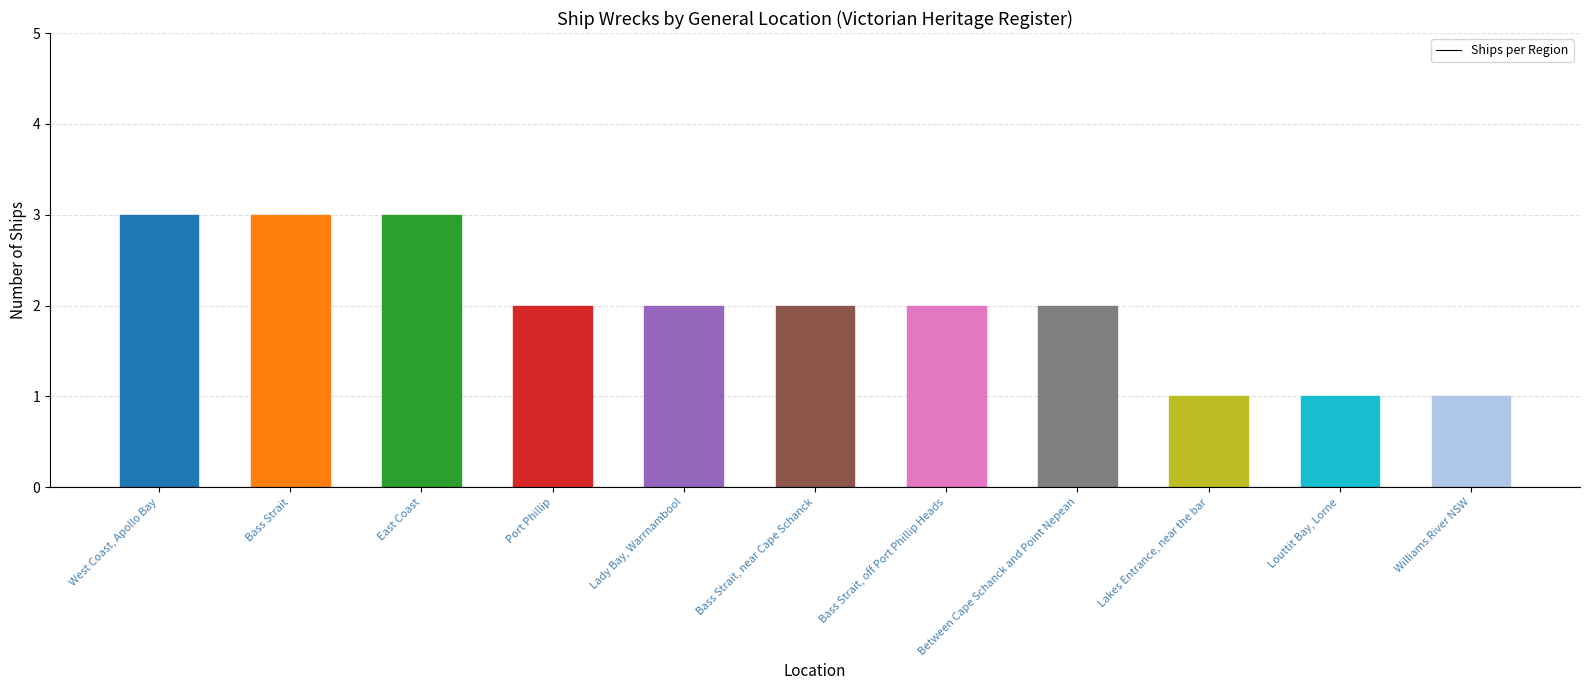

Which has a higher value, Lakes Entrance, near the bar or Lady Bay, Warrnambool?

Lady Bay, Warrnambool